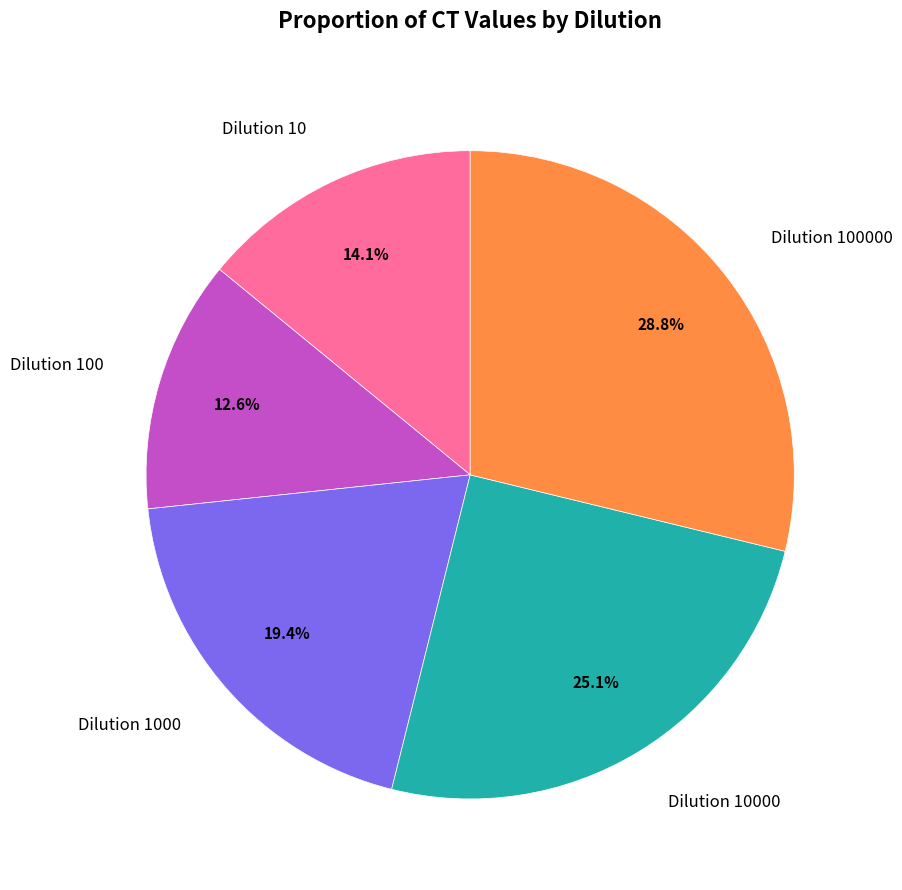

How many segments does this pie chart have?

5